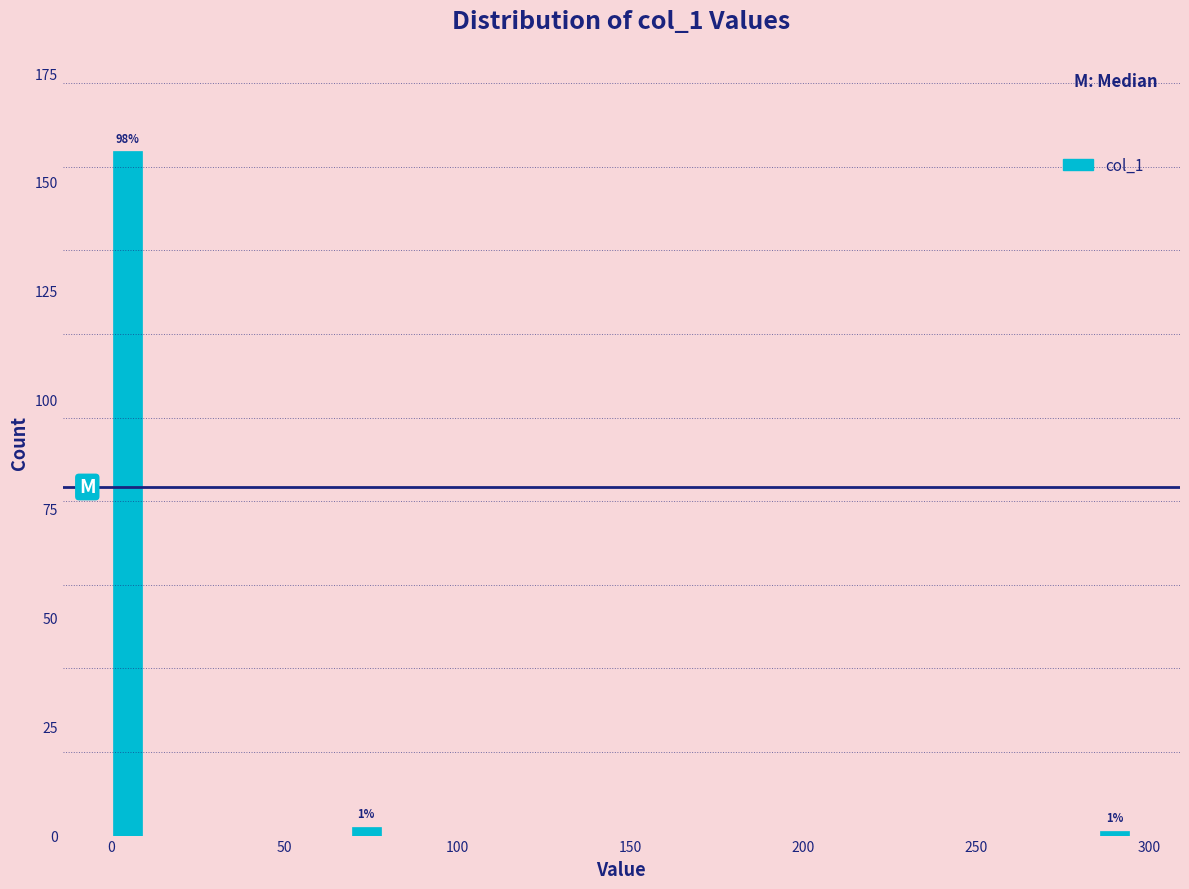

Around what value on the x-axis is the tallest bar? Give the approximate position of its centre, as read against the axis.

5